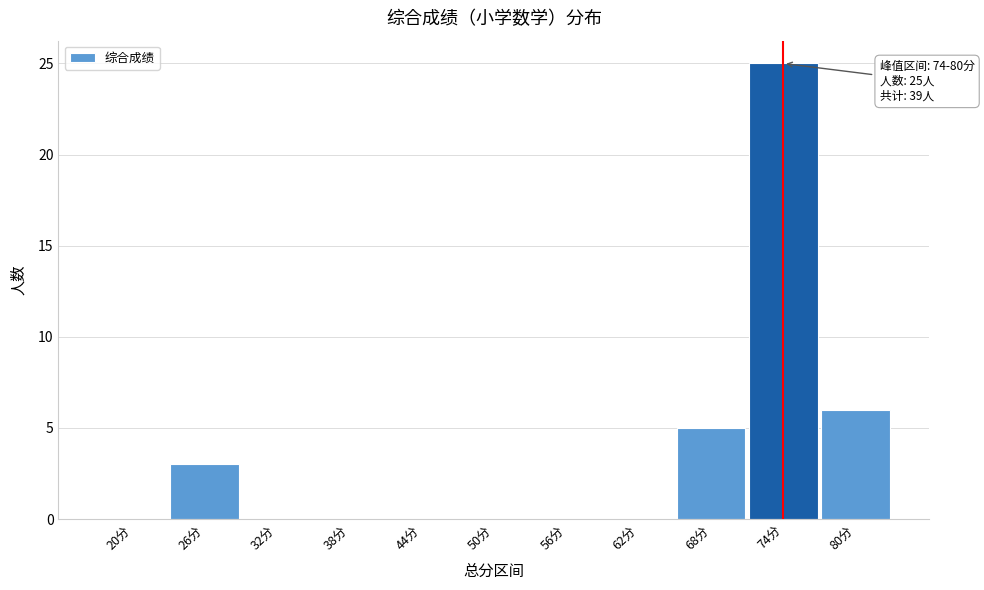

Reading left to right, list all the values displayed in this chart.

20分=0	26分=3	32分=0	38分=0	44分=0	50分=0	56分=0	62分=0	68分=5	74分=25	80分=6